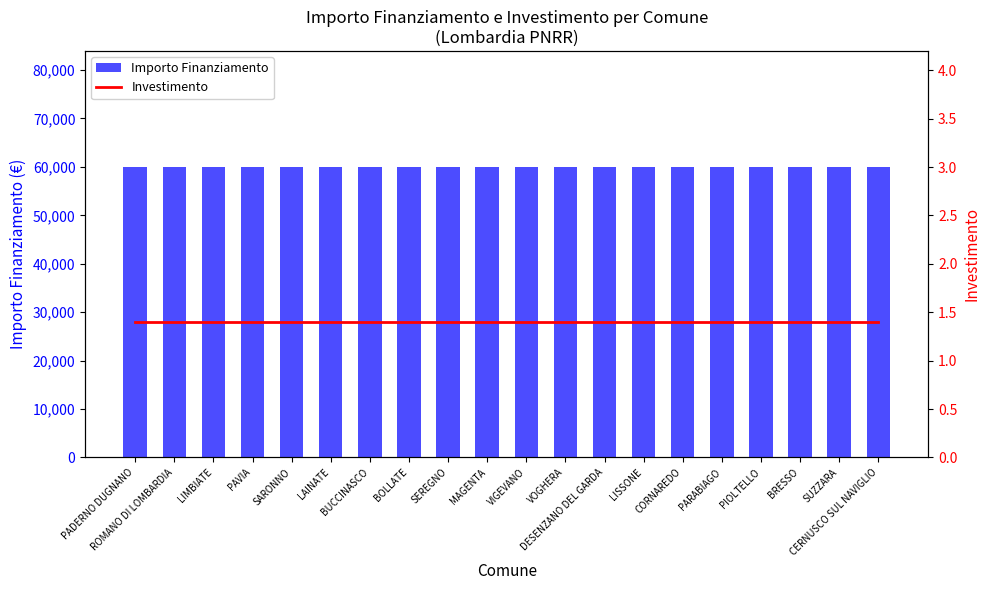

Rank the series at VIGEVANO from lowest to highest value.

Investimento, Importo Finanziamento